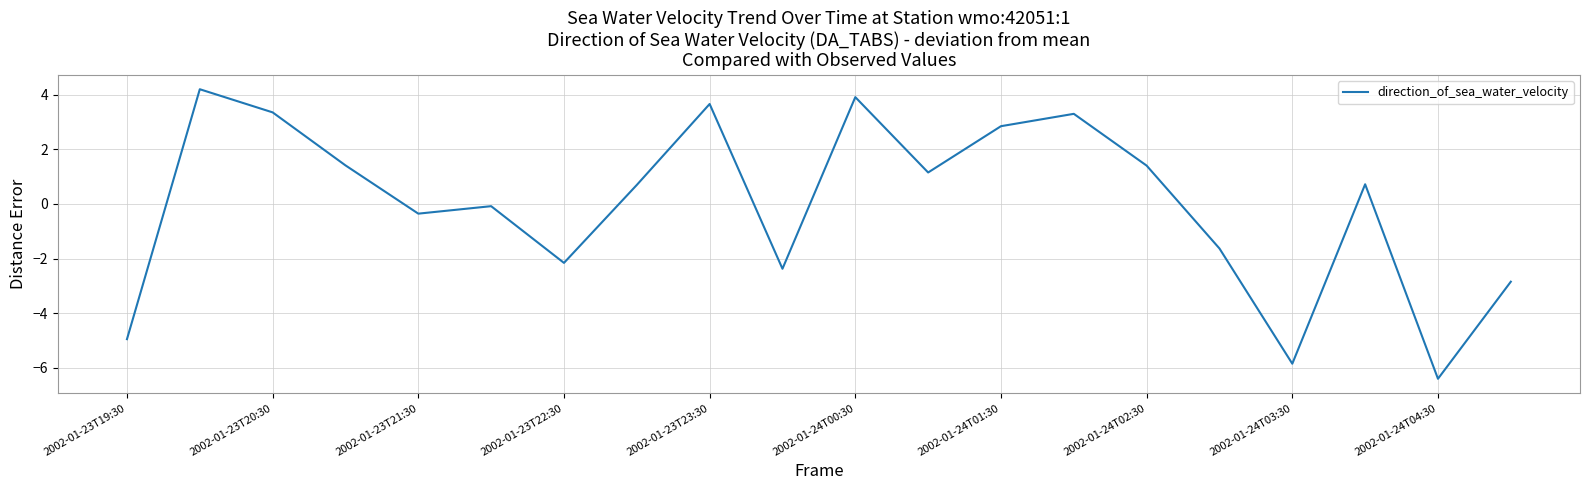

What is the minimum value shown in the chart?

-6.4